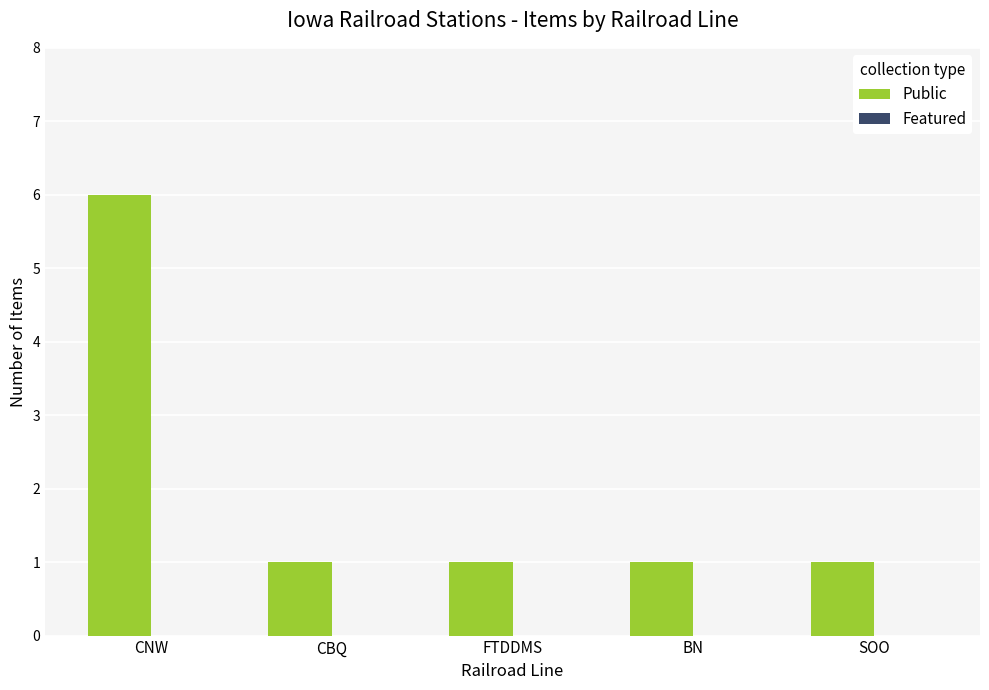

Which has a higher value, FTDDMS or CNW?

CNW